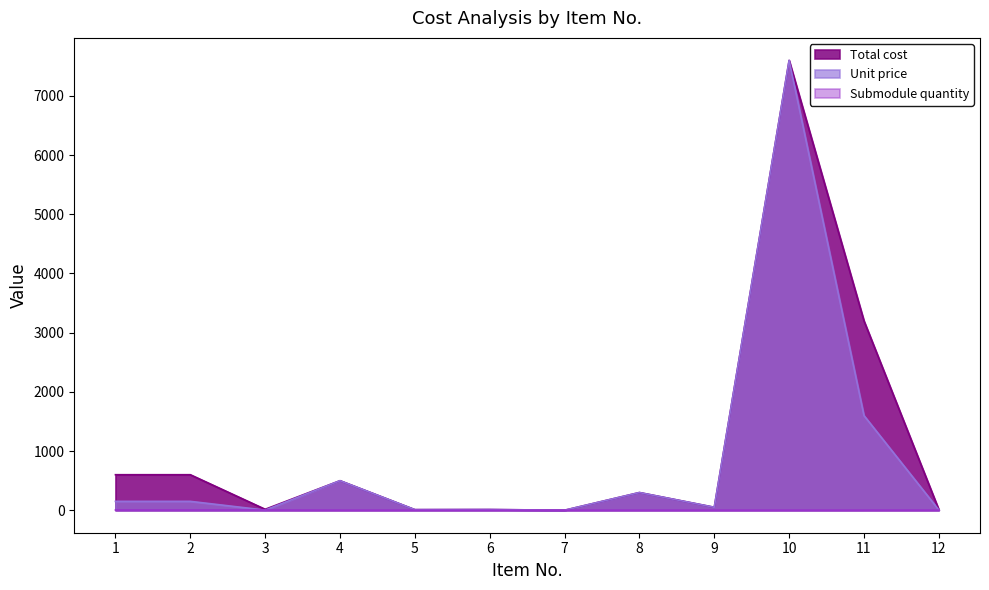

What are all the series names shown in the legend?

Total cost, Unit price, Submodule quantity